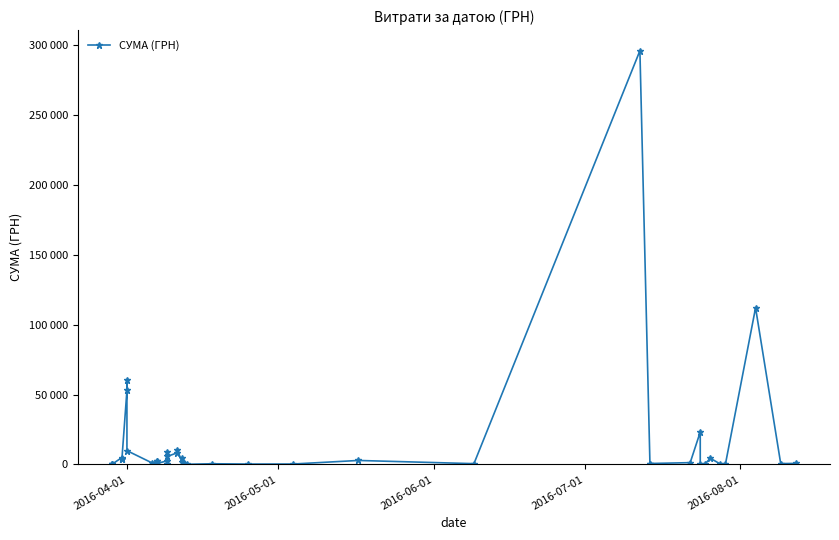

Is it true that the value at 2016-04-01 is 38089.9?

False